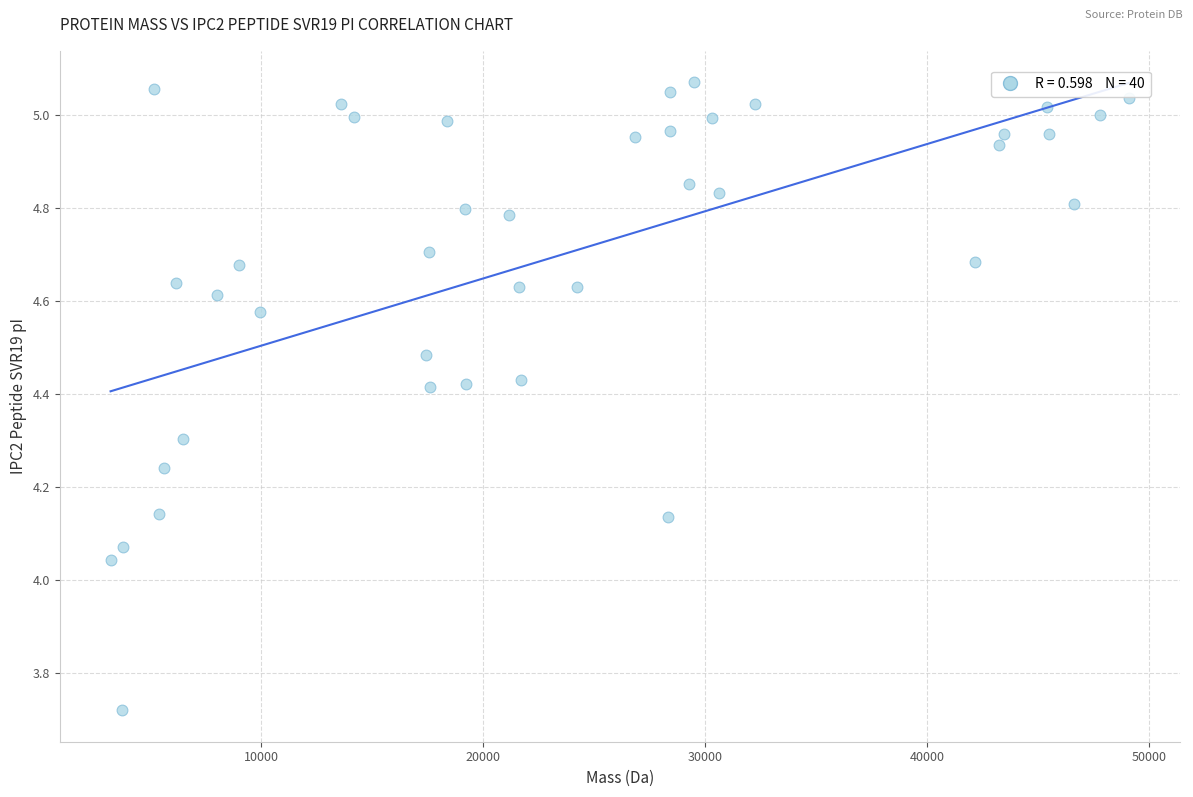

What is the range of Y values (max minus min)?

1.4